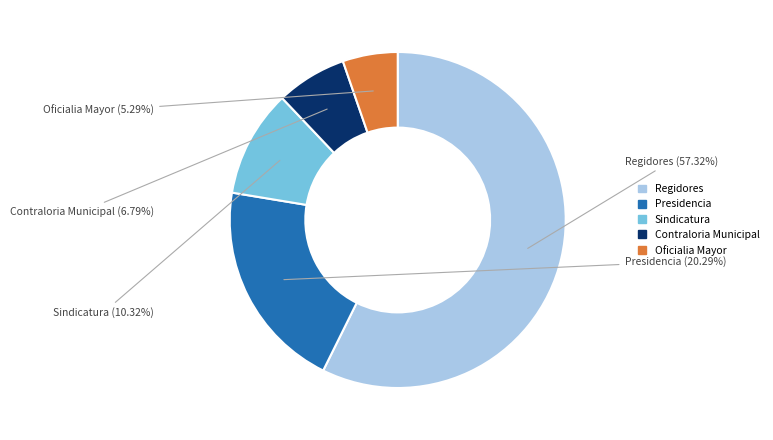

Is the sum of Presidencia and Sindicatura greater than half?

No